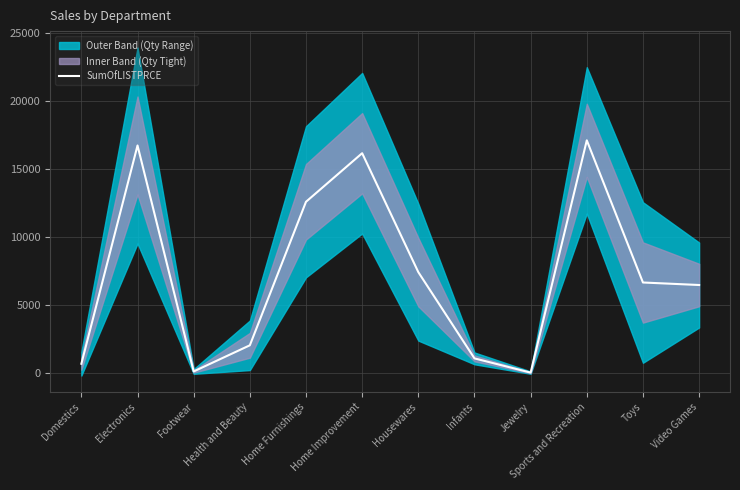

What is the sum of the values at Electronics and Jewelry?

16791.6